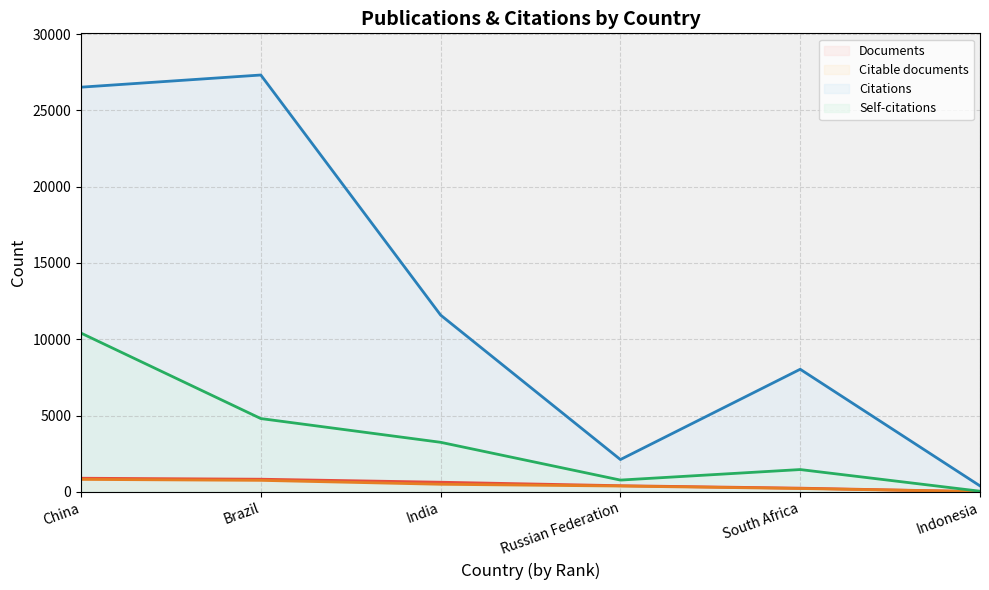

How many lines are shown in the chart?

4